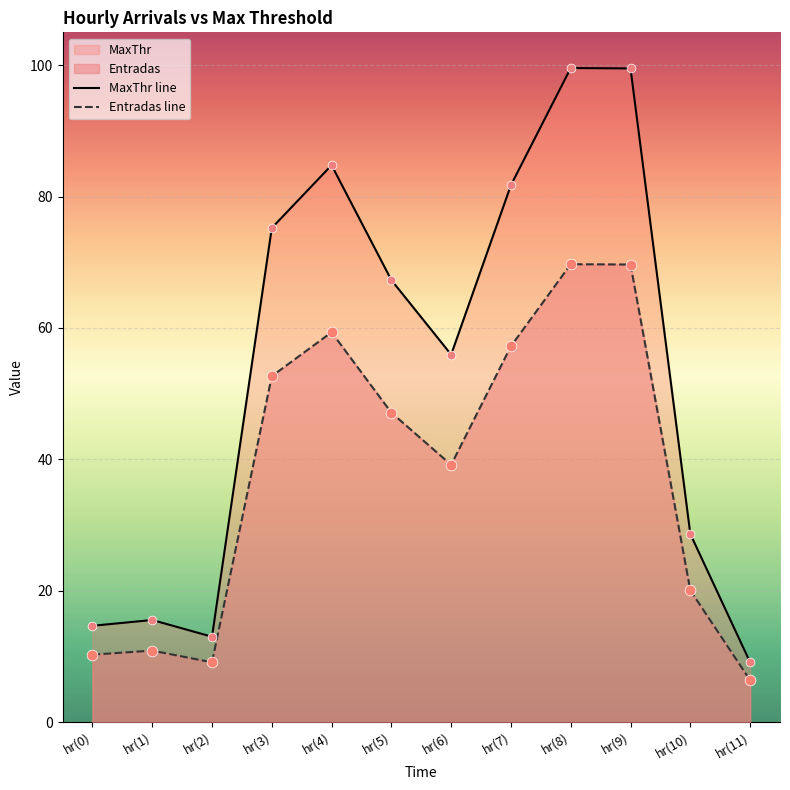

At how many categories does at least one series exceed 41?

7